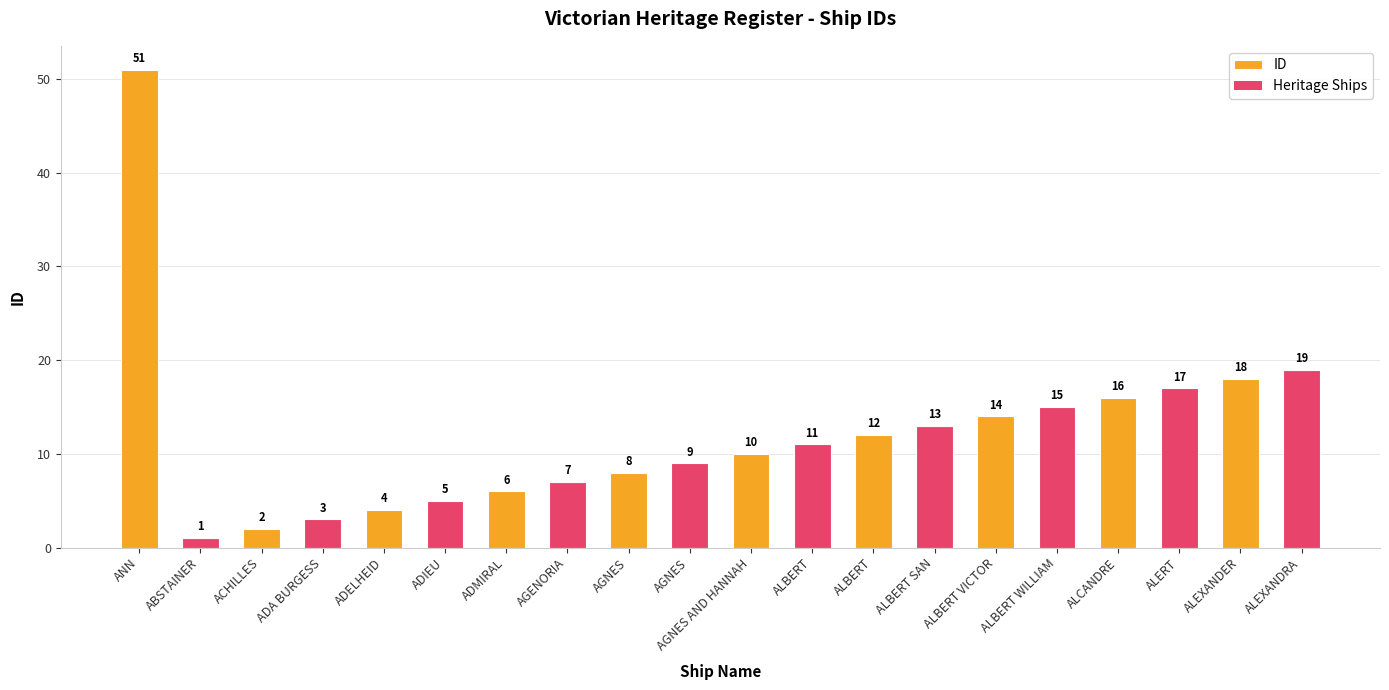

How many bars are there in total?

20